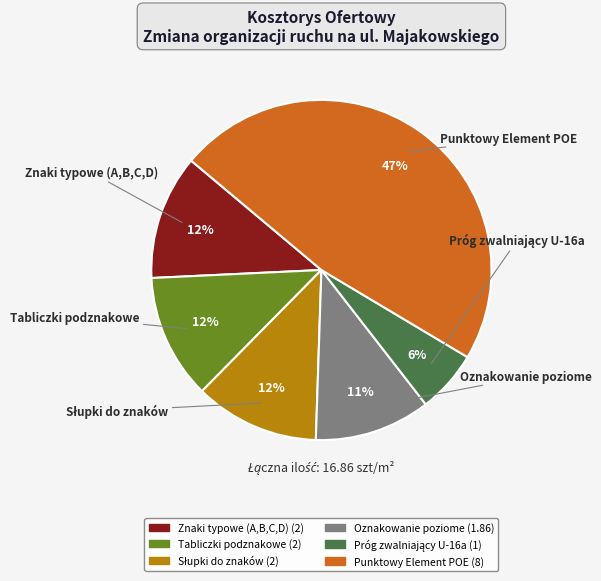

To the nearest percent, what is the average slice percentage?

17%